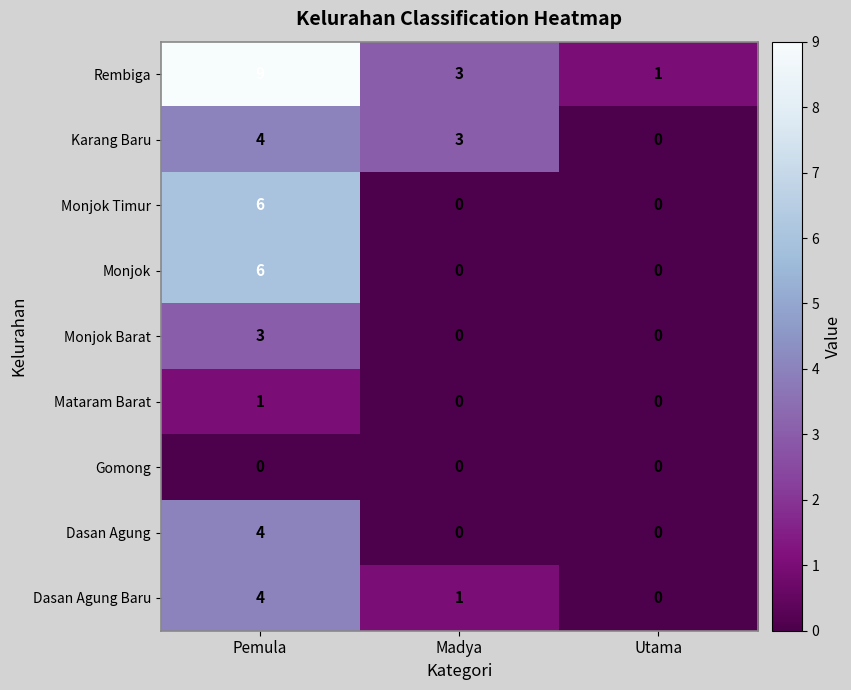

What is the difference between the maximum and minimum values in the Rembiga series?

8